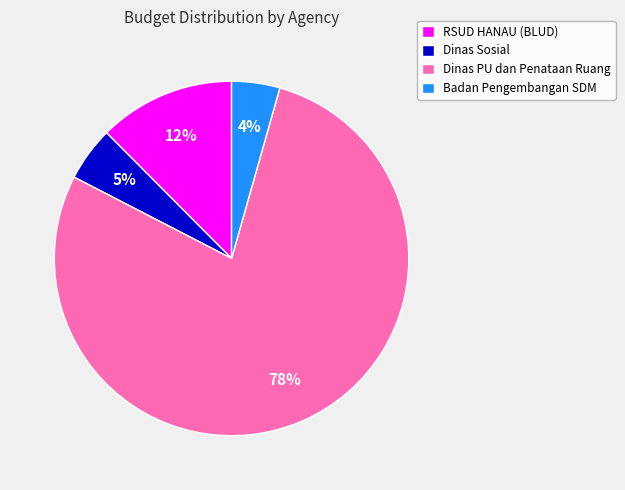

Count the number of slices in the pie.

4